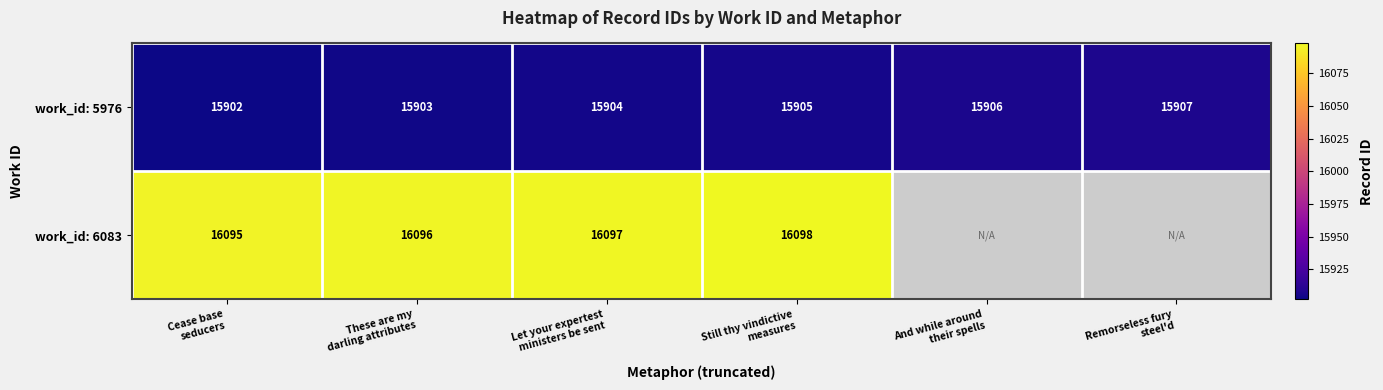

What is the difference between the maximum and minimum values in the work_id: 5976 series?

5